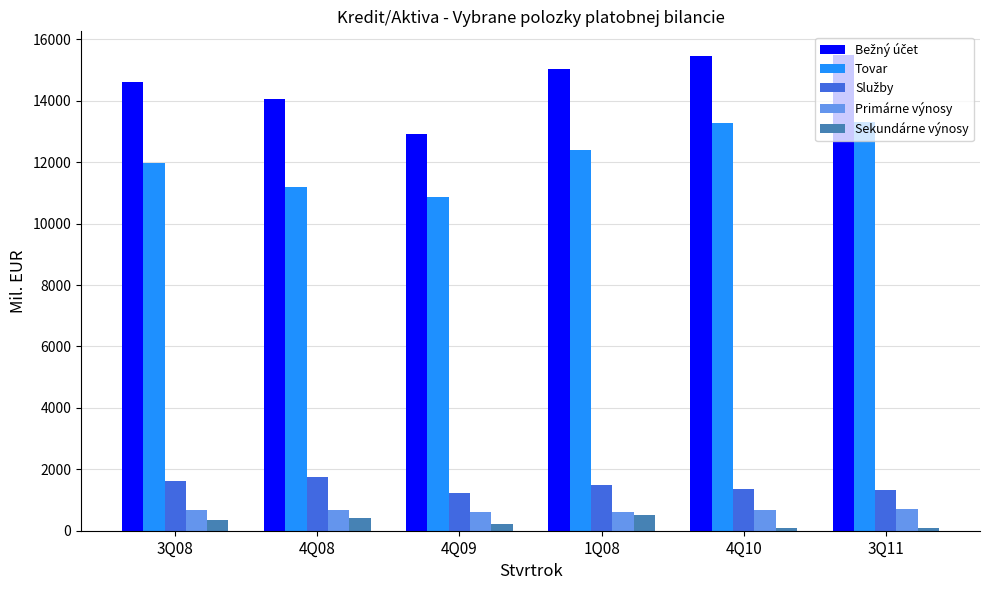

Are the bars grouped side by side (vs. stacked)?

Yes